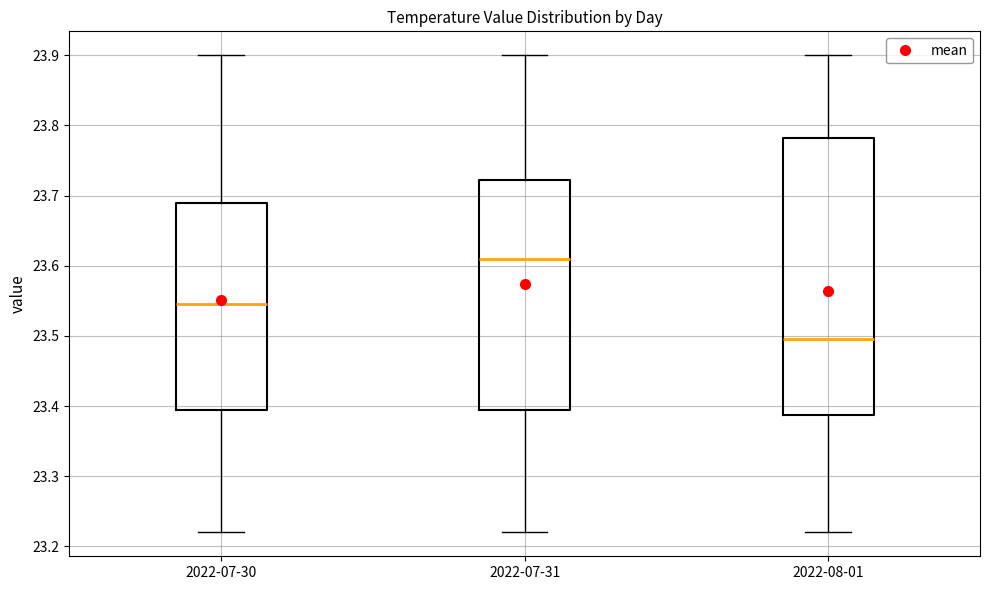

Which box is the tallest, from its lower edge to its upper edge?

2022-08-01